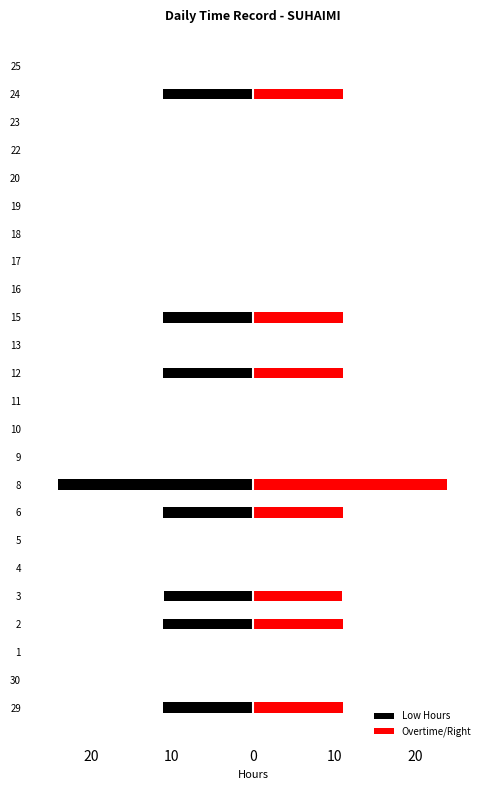

How many data points does each series have?

24